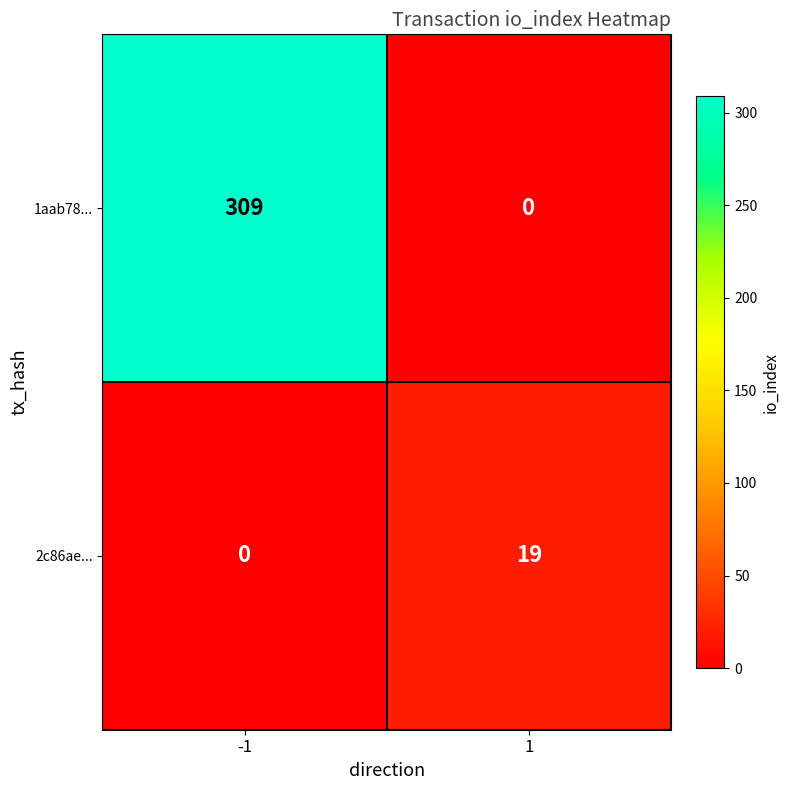

The 1aab78... series shows -169 at 1. True or false?

False